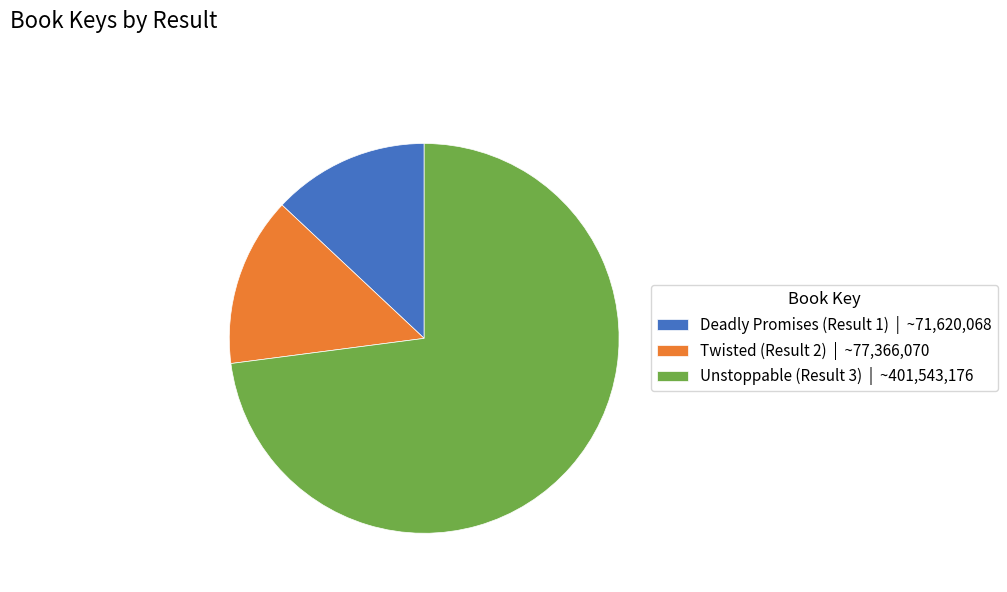

Do Deadly Promises (Result 1) | ~71,620,068 and Unstoppable (Result 3) | ~401,543,176 together represent more than half of the pie?

Yes